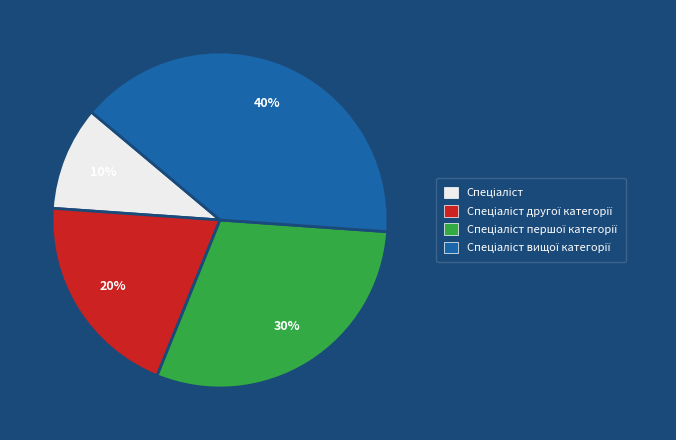

Count the number of slices in the pie.

4